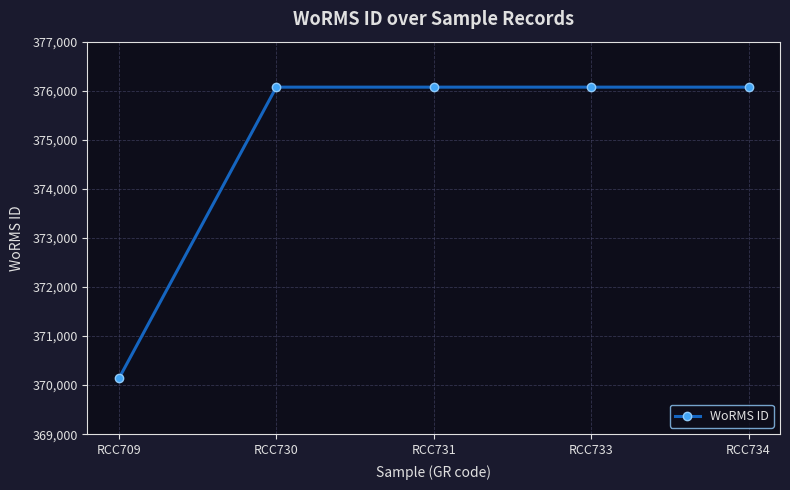

What is the sum of all values?

1874428